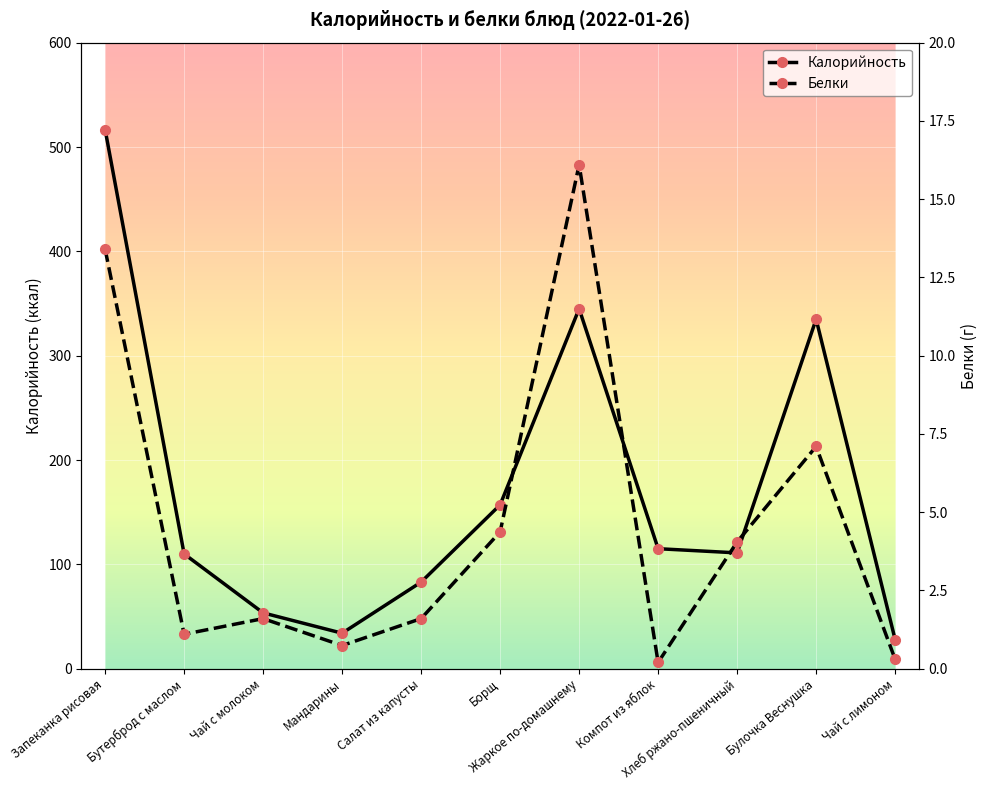

The value of Калорийность at Салат из капусты is 83.0. True or false?

True